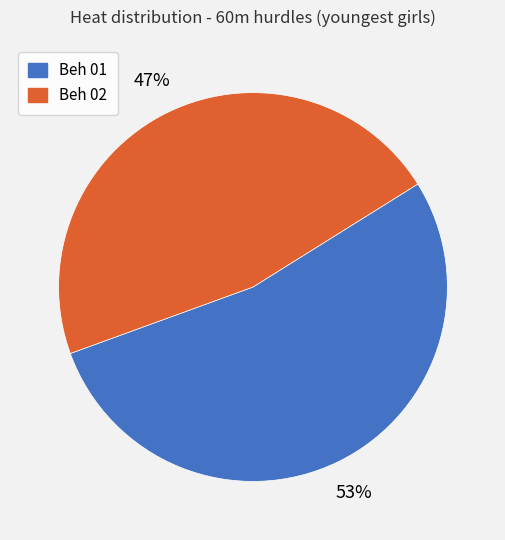

Do Beh 02 and Beh 01 together represent more than half of the pie?

Yes